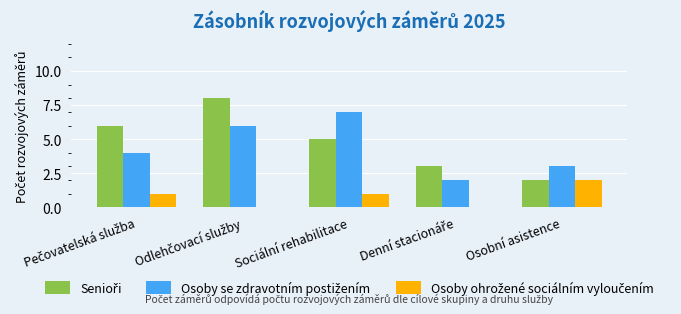

What is the maximum value shown in the chart?

8